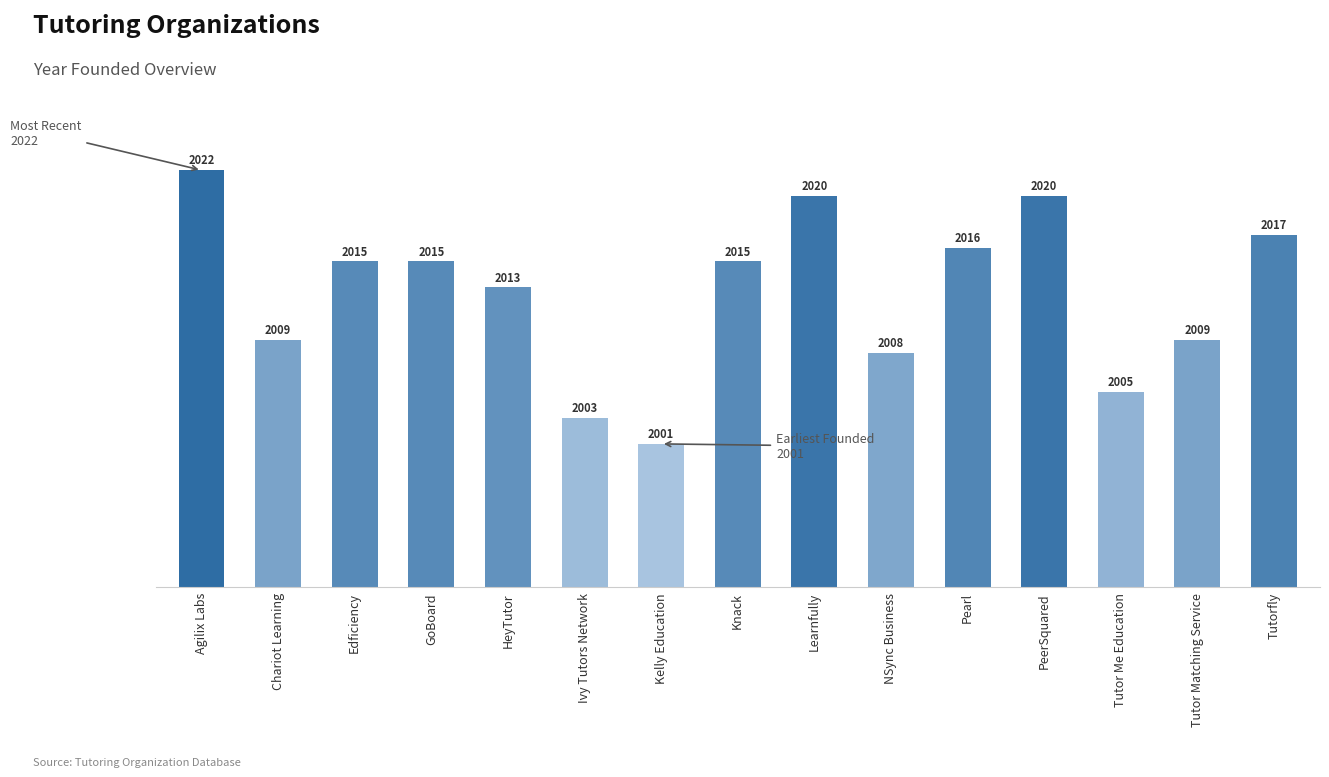

Reading left to right, list all the values displayed in this chart.

Agilix Labs=2022	Chariot Learning=2009	Edficiency=2015	GoBoard=2015	HeyTutor=2013	Ivy Tutors Network=2003	Kelly Education=2001	Knack=2015	Learnfully=2020	NSync Business=2008	Pearl=2016	PeerSquared=2020	Tutor Me Education=2005	Tutor Matching Service=2009	Tutorfly=2017